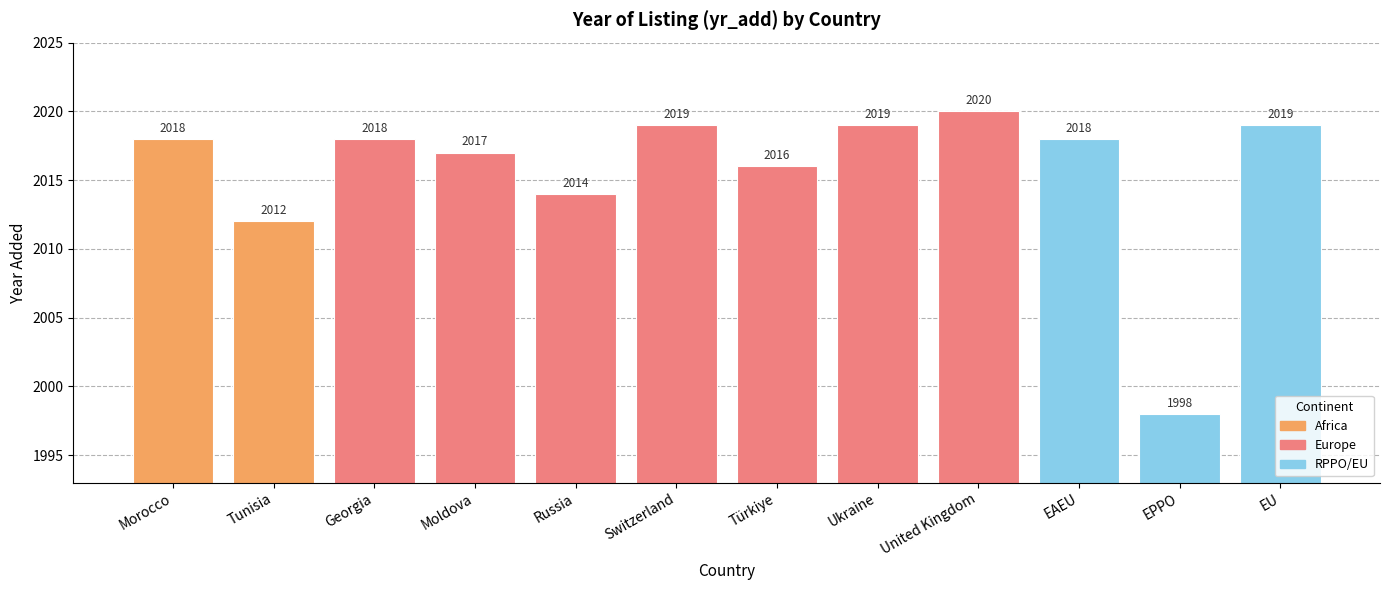

What is the difference between the second highest and second lowest values?

7